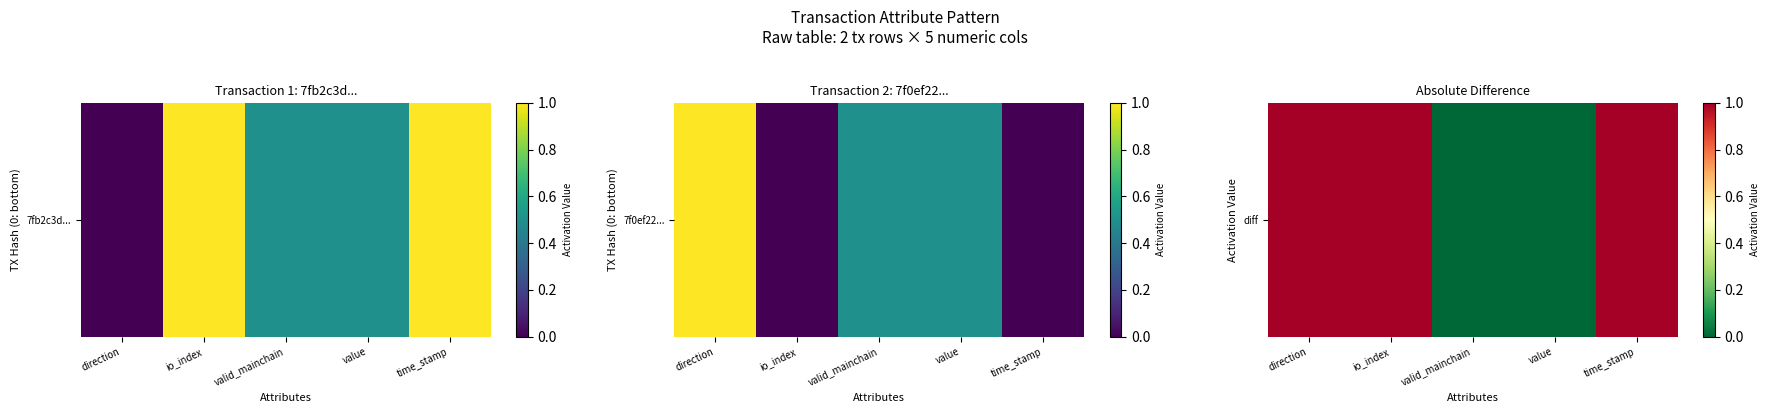

What is the difference between the maximum and minimum values?

1